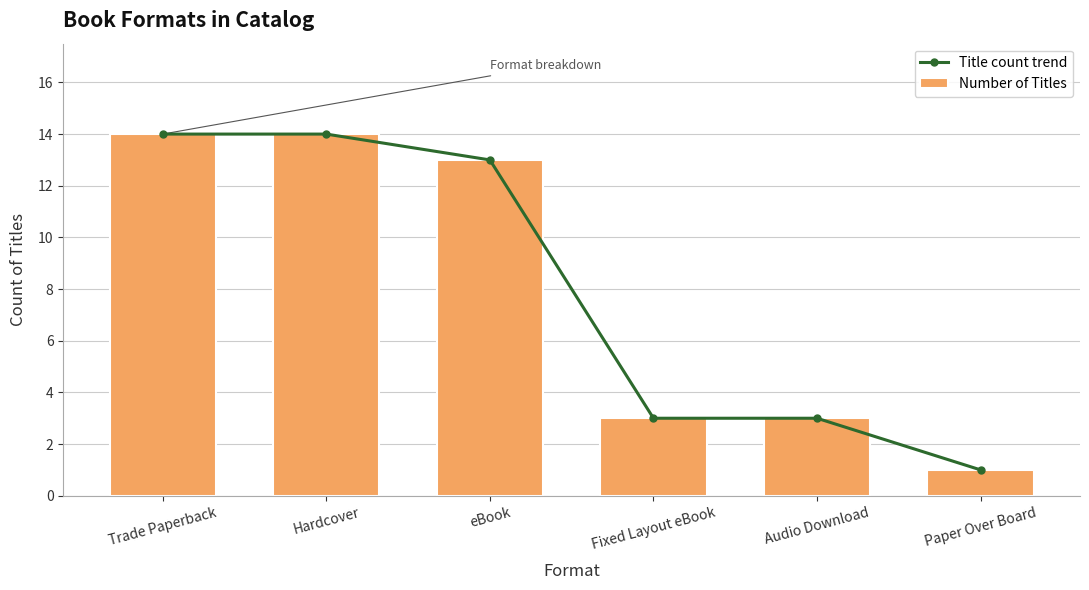

Reading right to left, what are all the values shown in this chart?

Title count trend: 1	3	3	13	14	14
Number of Titles: 1	3	3	13	14	14